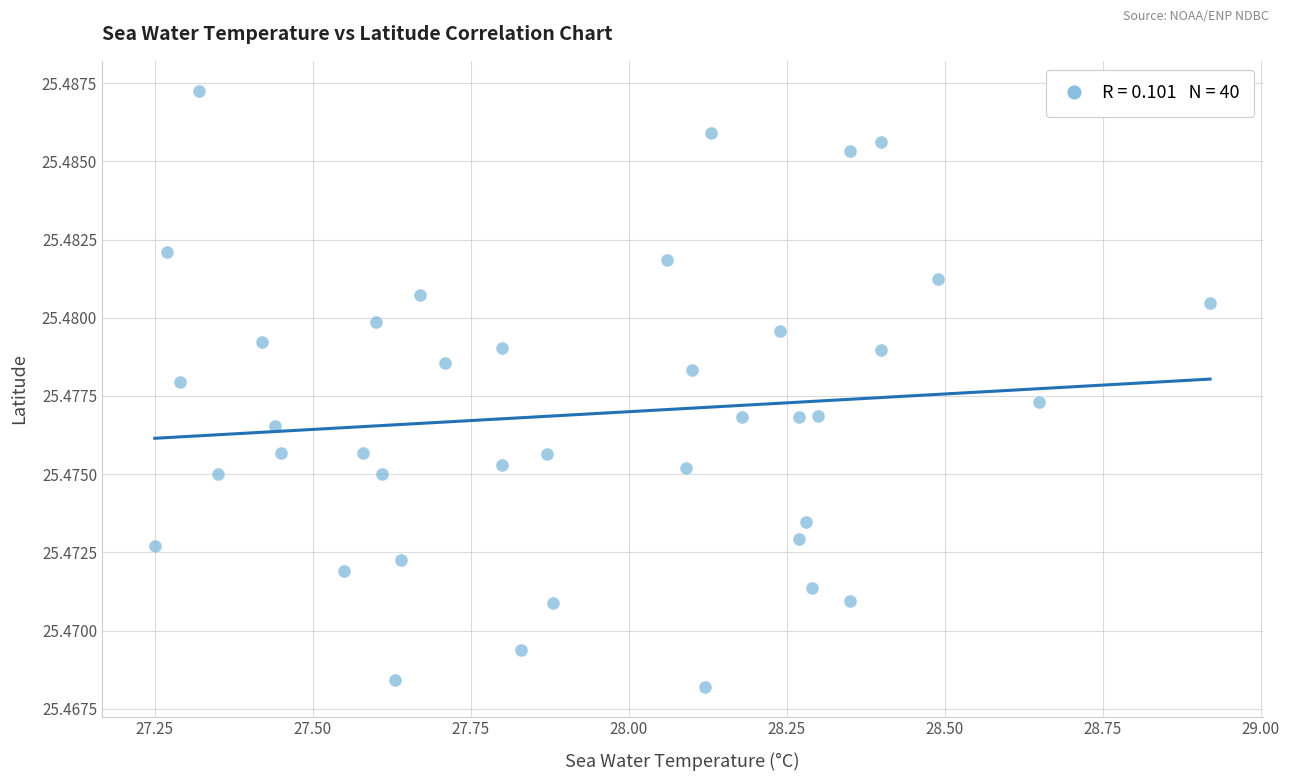

What is the range of X values (max minus min)?

1.7